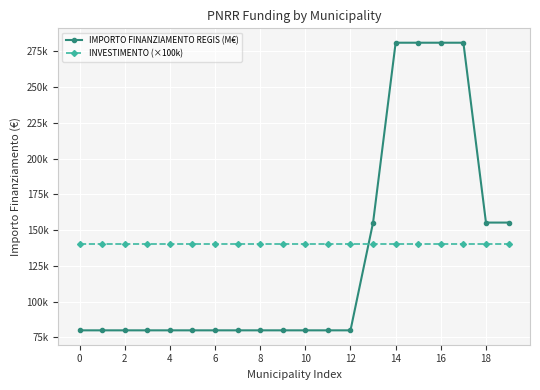

True or false: INVESTIMENTO (×100k) and IMPORTO FINANZIAMENTO REGIS (M€) cross at least once.

True